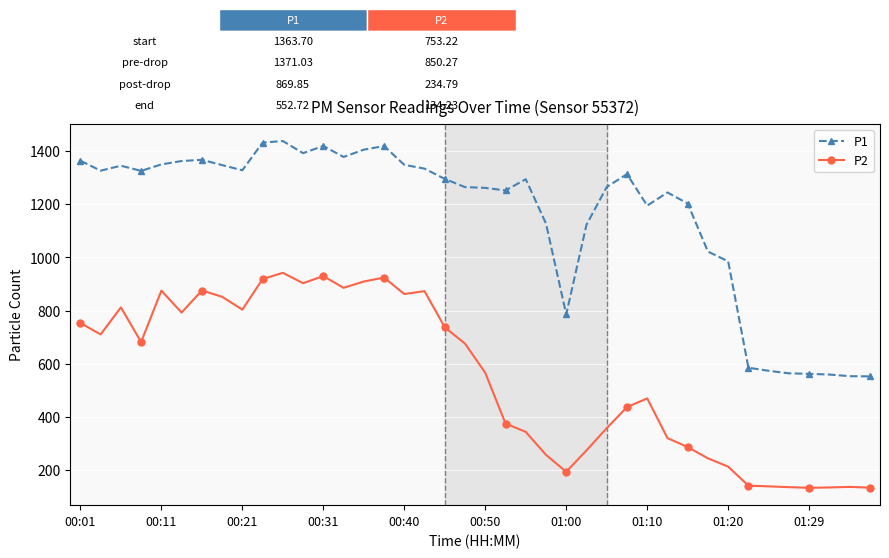

True or false: P1 has more than 1 points higher than both neighbors.

True